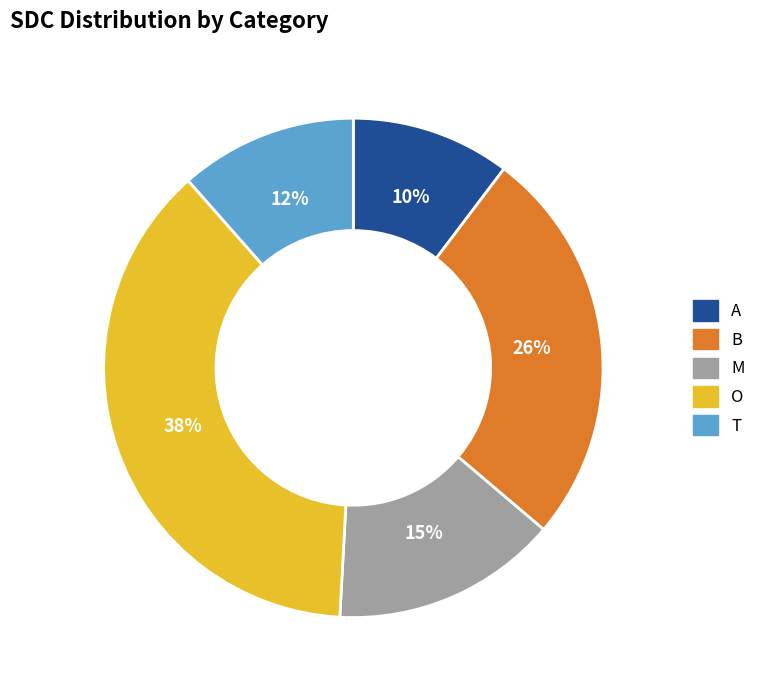

Does A account for over 50% of the chart?

No